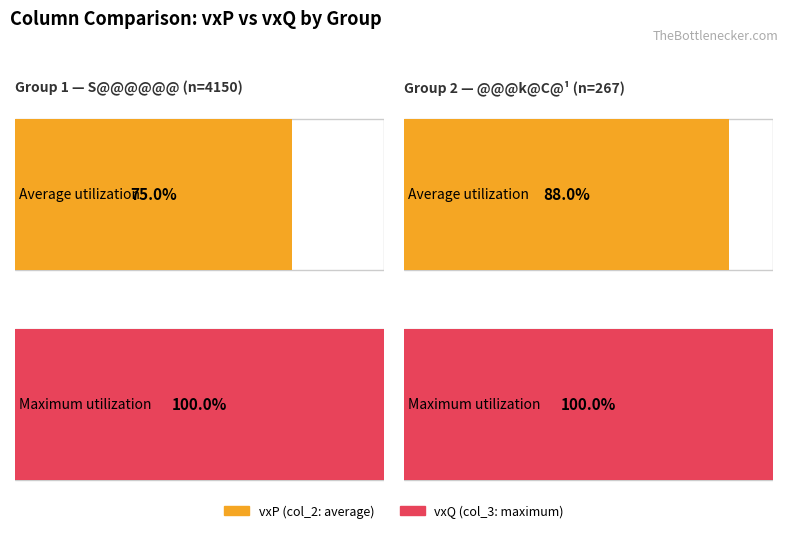

Which has a higher value, @@@k@C@¹ or S@@@@@@?

@@@k@C@¹